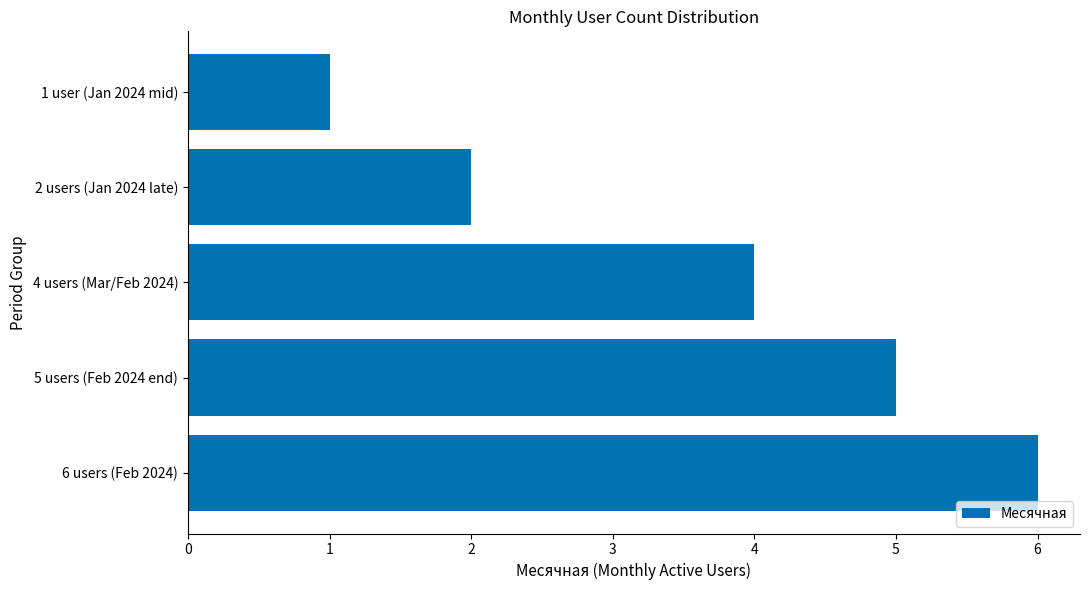

Rank the categories by value from lowest to highest.

1 user (Jan 2024 mid), 2 users (Jan 2024 late), 4 users (Mar/Feb 2024), 5 users (Feb 2024 end), 6 users (Feb 2024)